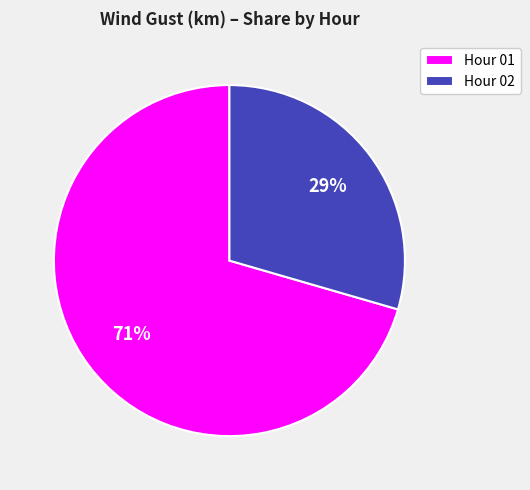

Do Hour 01 and Hour 02 together represent more than half of the pie?

Yes